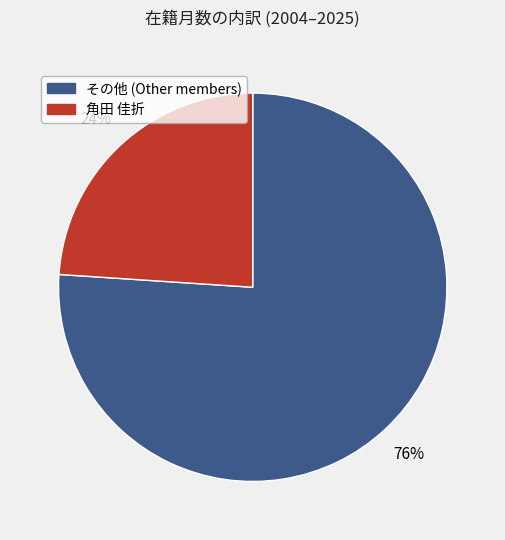

To the nearest percent, what is the average slice percentage?

50%